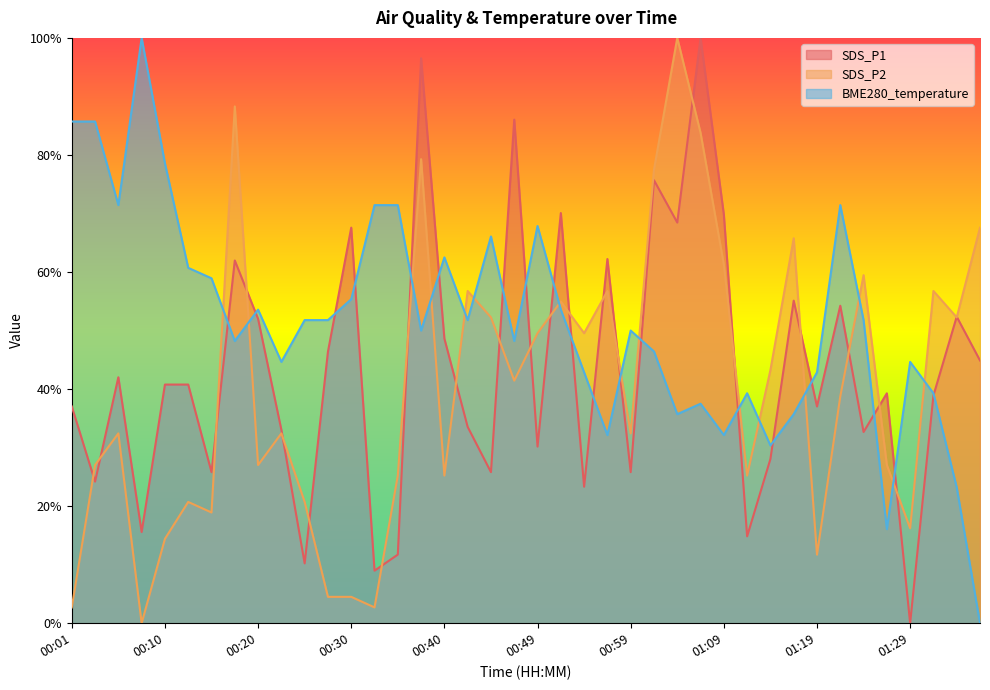

What is the difference between the highest and lowest values at 00:27?

0.5